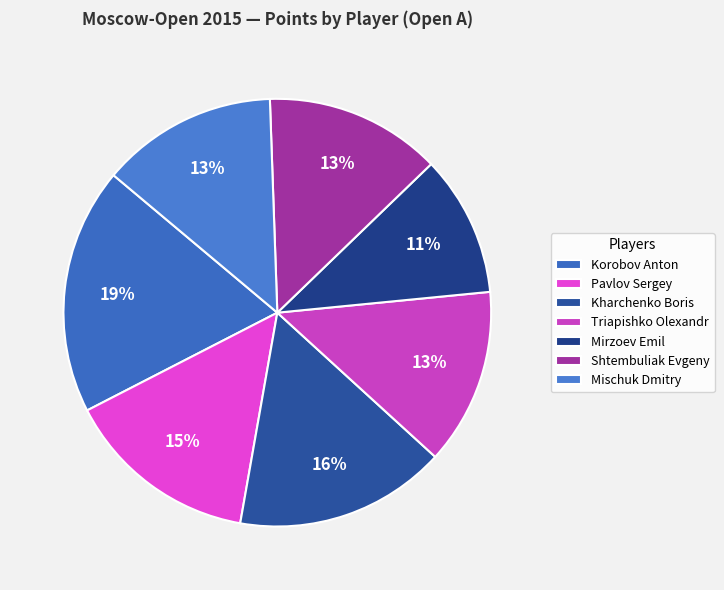

What is the change in value from Kharchenko Boris to Shtembuliak Evgeny?

-1.0